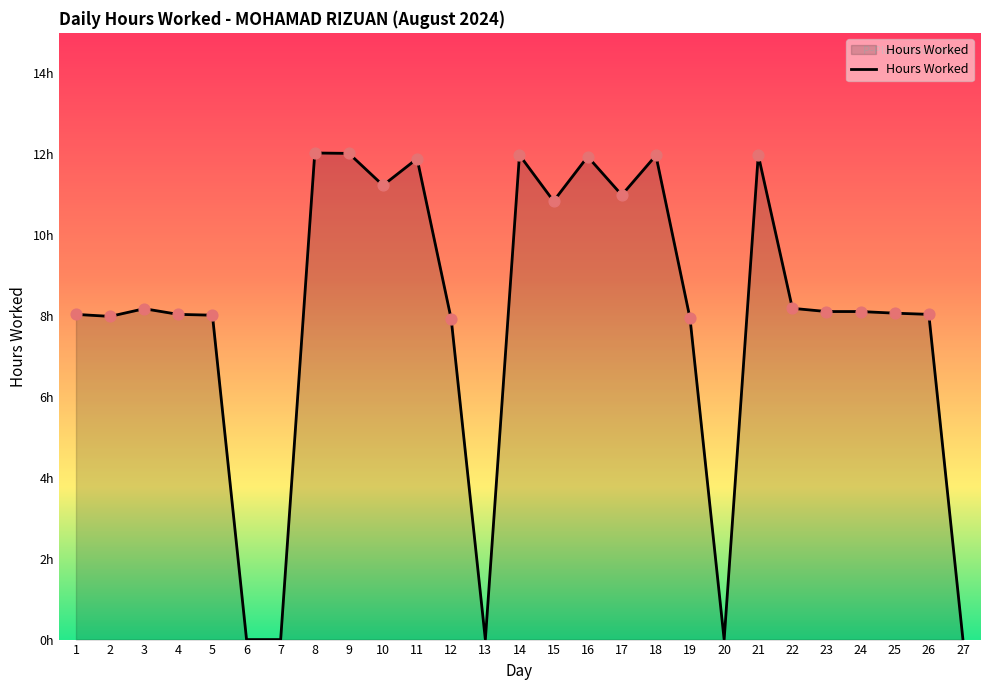

What is the ratio of the value at 3 to the value at 18?

0.7